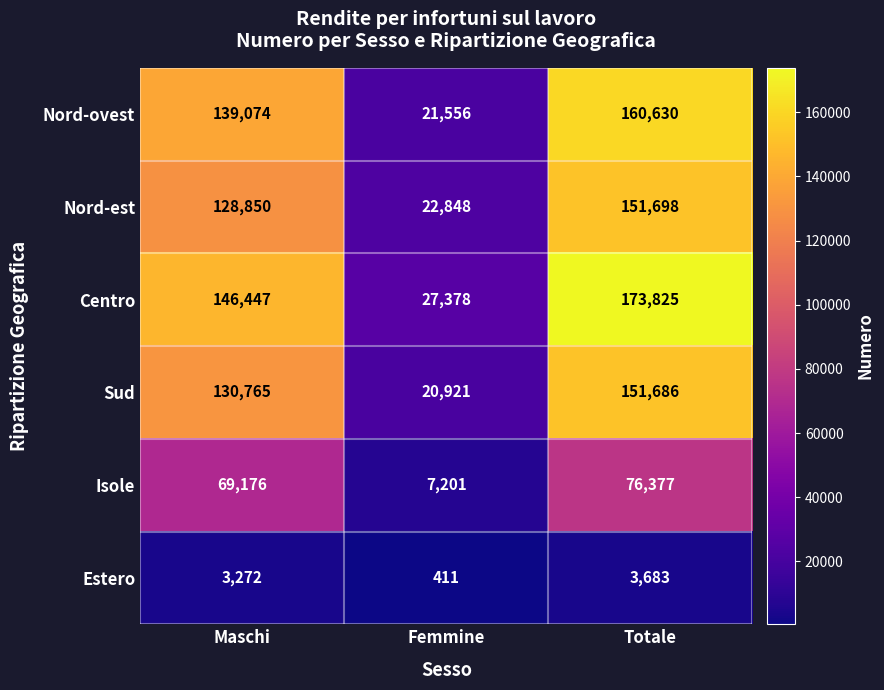

At how many categories does at least one series exceed 163271?

1